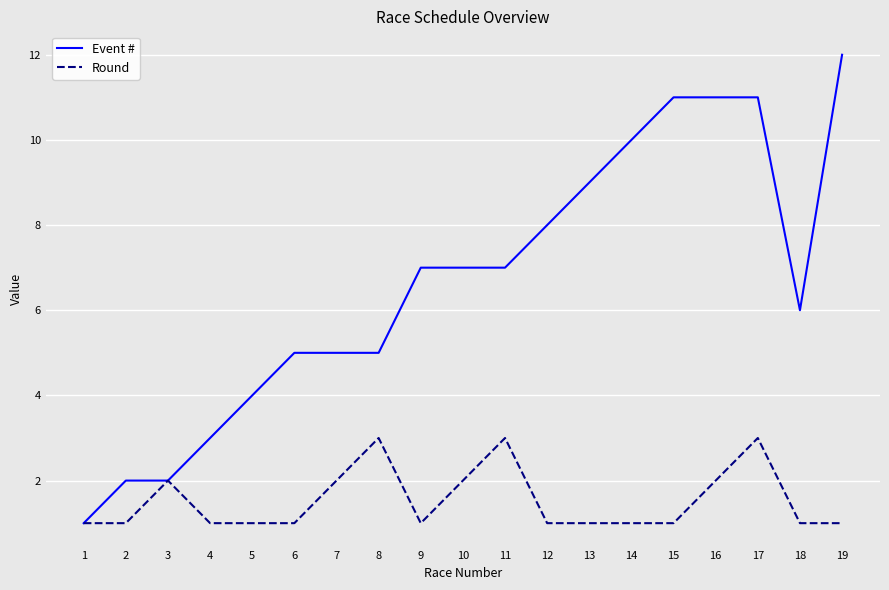

Where is Event # nearest to the value 6?

18